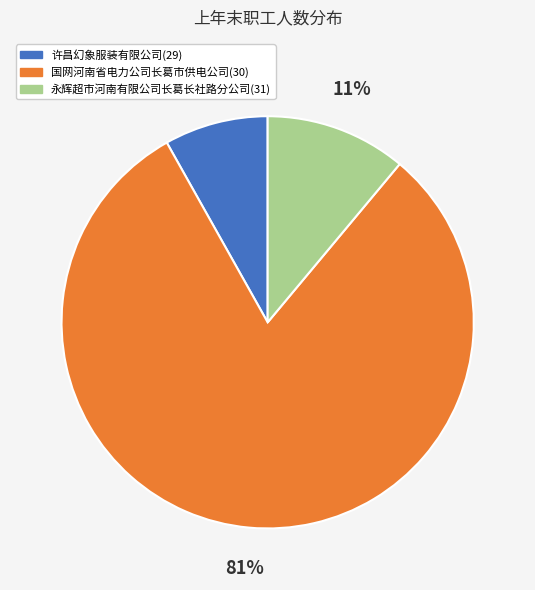

How many slices are in this pie chart?

3